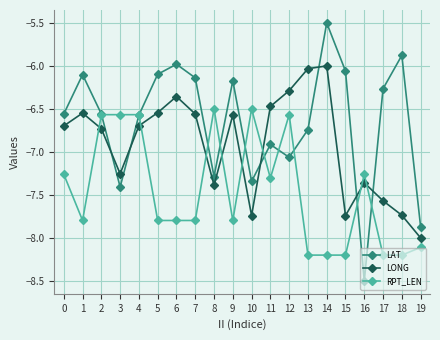

At 14, list the series in order from largest to smallest.

LAT, LONG, RPT_LEN